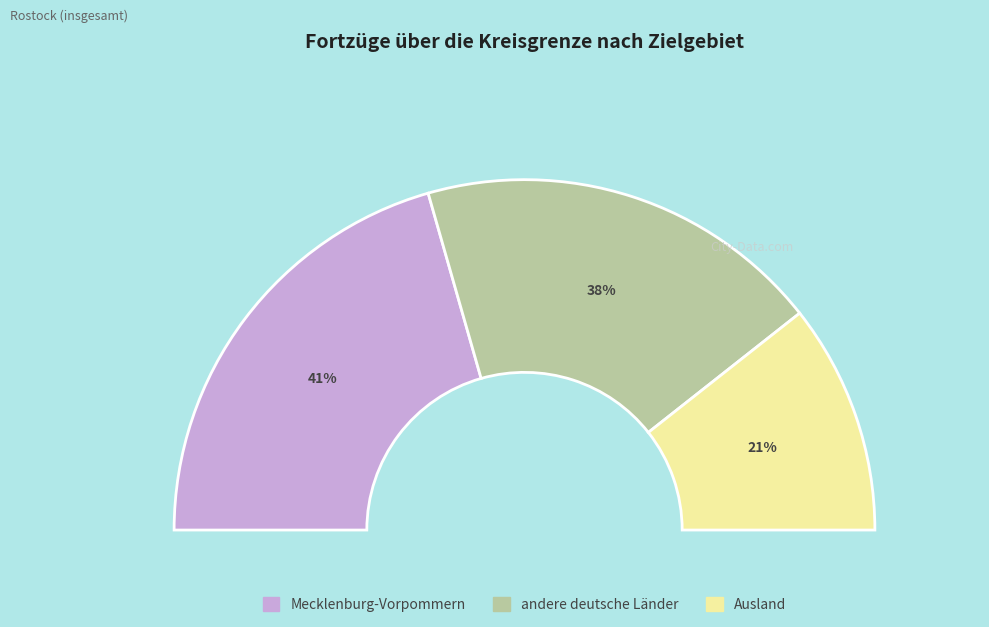

To the nearest percent, what percentage of the pie is andere deutsche Länder?

38%